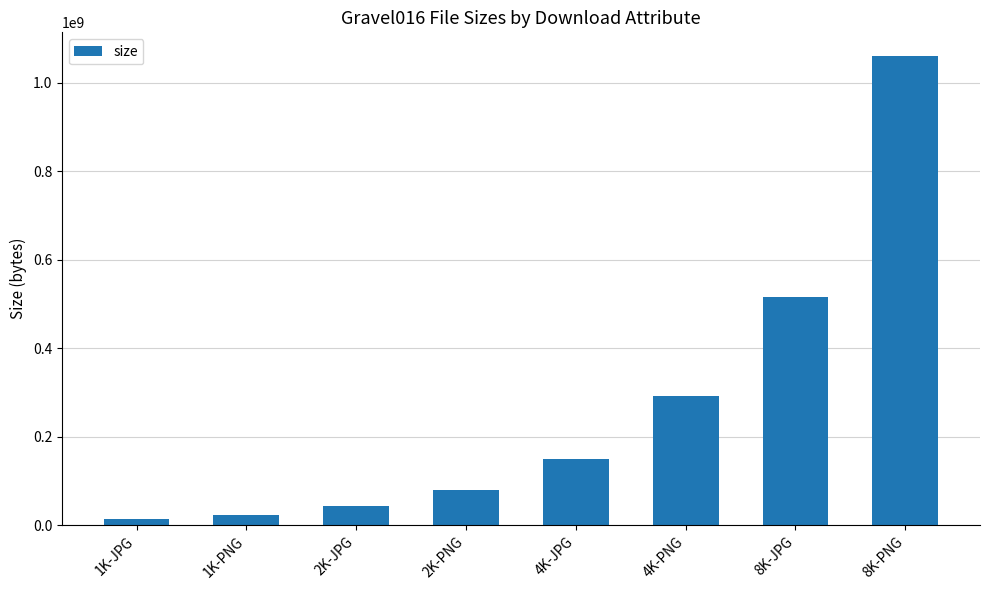

The value at 4K-JPG is 149356587. True or false?

True